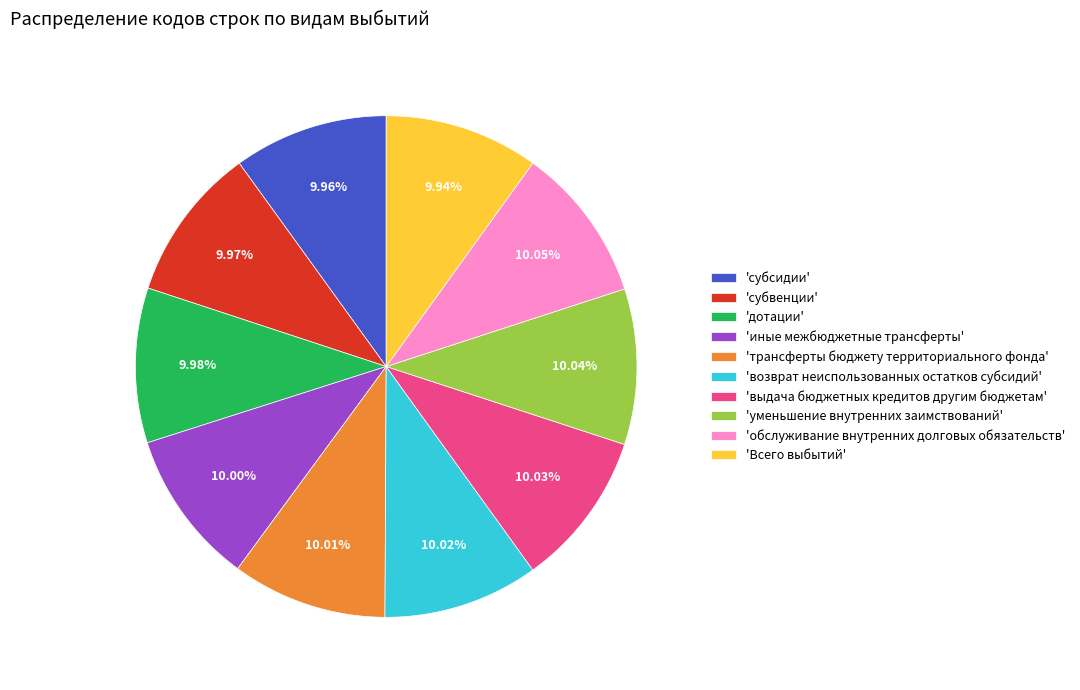

Does 'иные межбюджетные трансферты' account for over 50% of the chart?

No